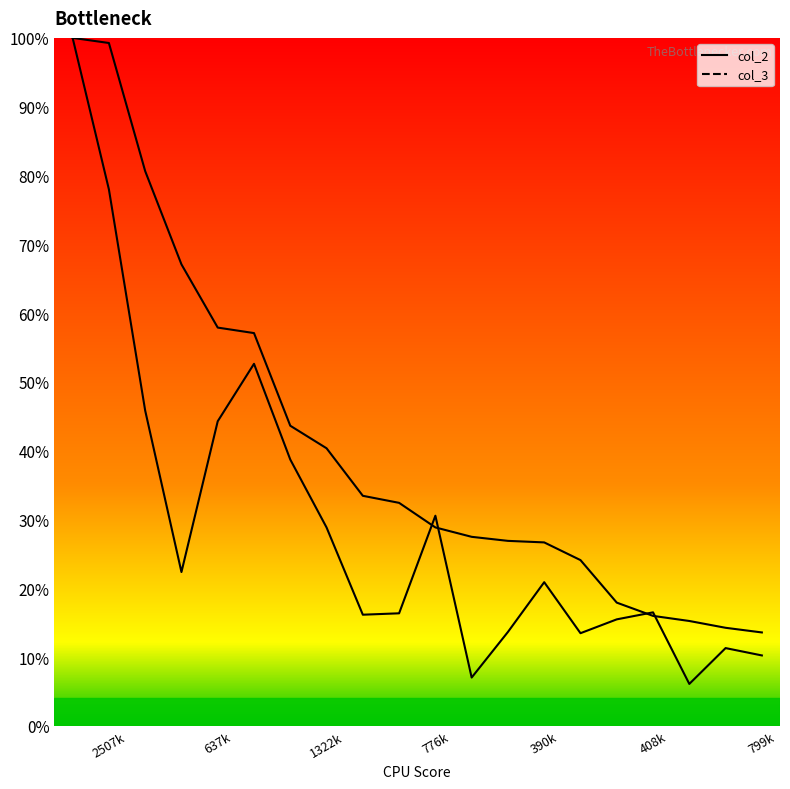

How many data points does each series have?

20